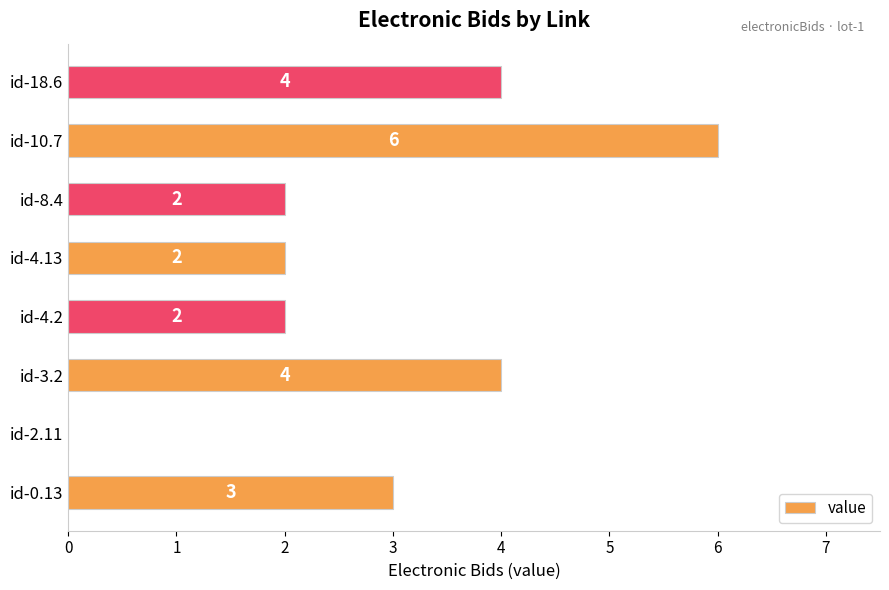

The chart shows a value of 2 at id-4.2. True or false?

True